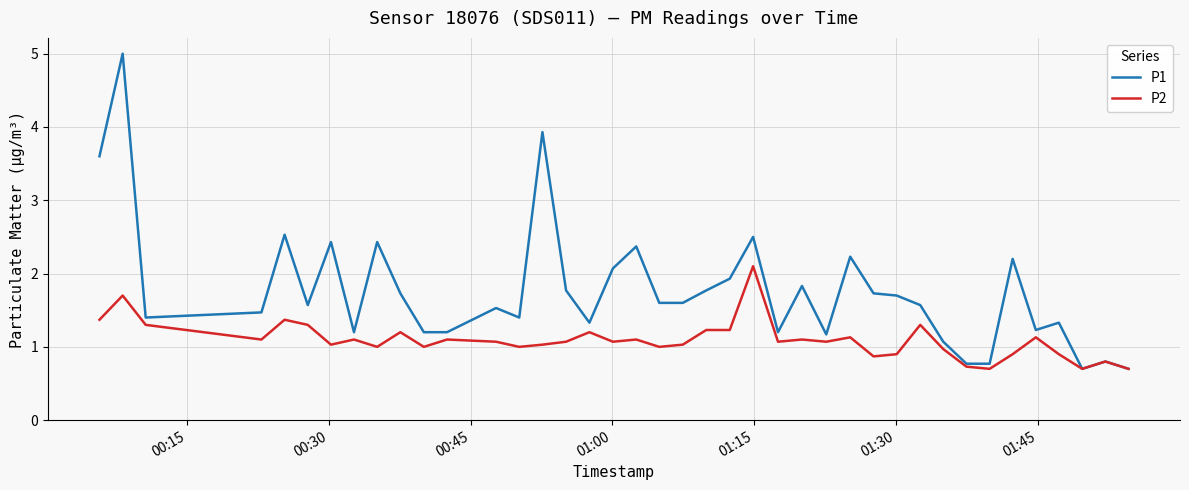

Rank the series by their average value, from highest to lowest.

P1, P2